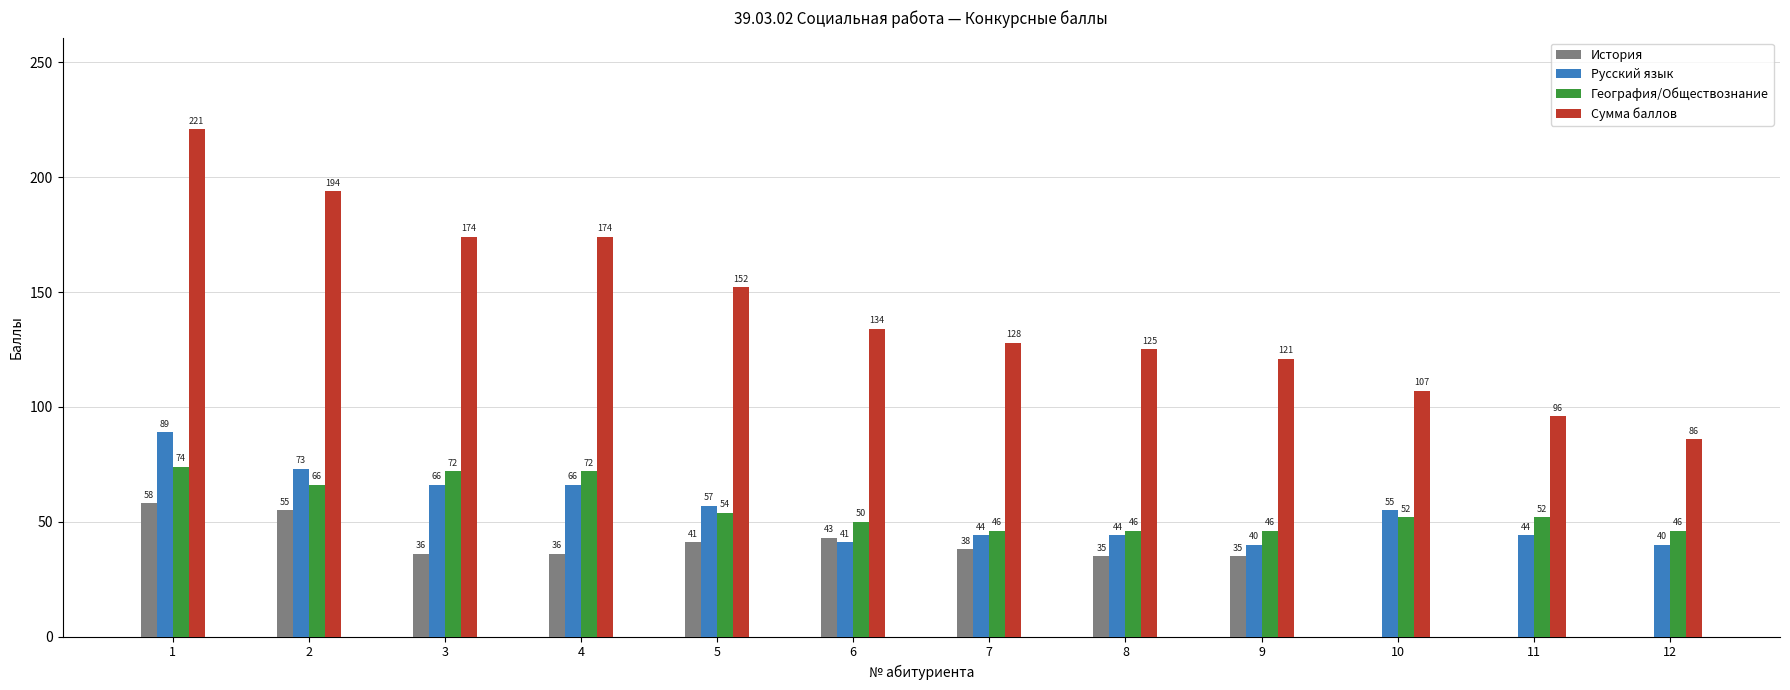

What is the maximum value for Сумма баллов?

221